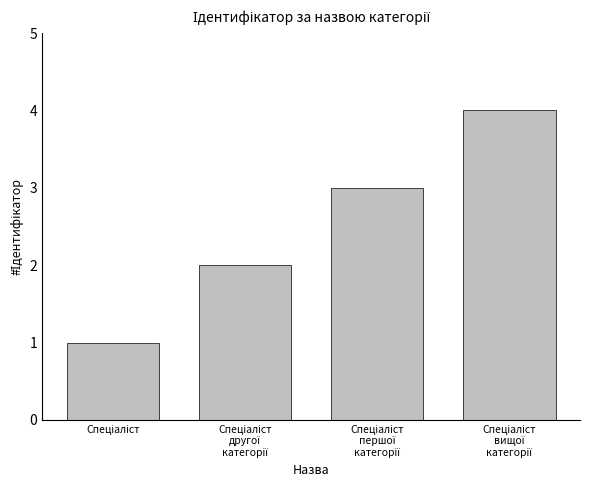

What is the difference between the maximum and minimum values?

3